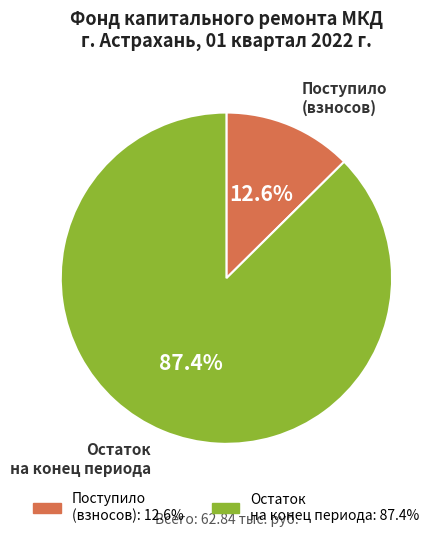

What percentage do Поступило (взносов) and Остаток на конец периода together represent?

100.0%